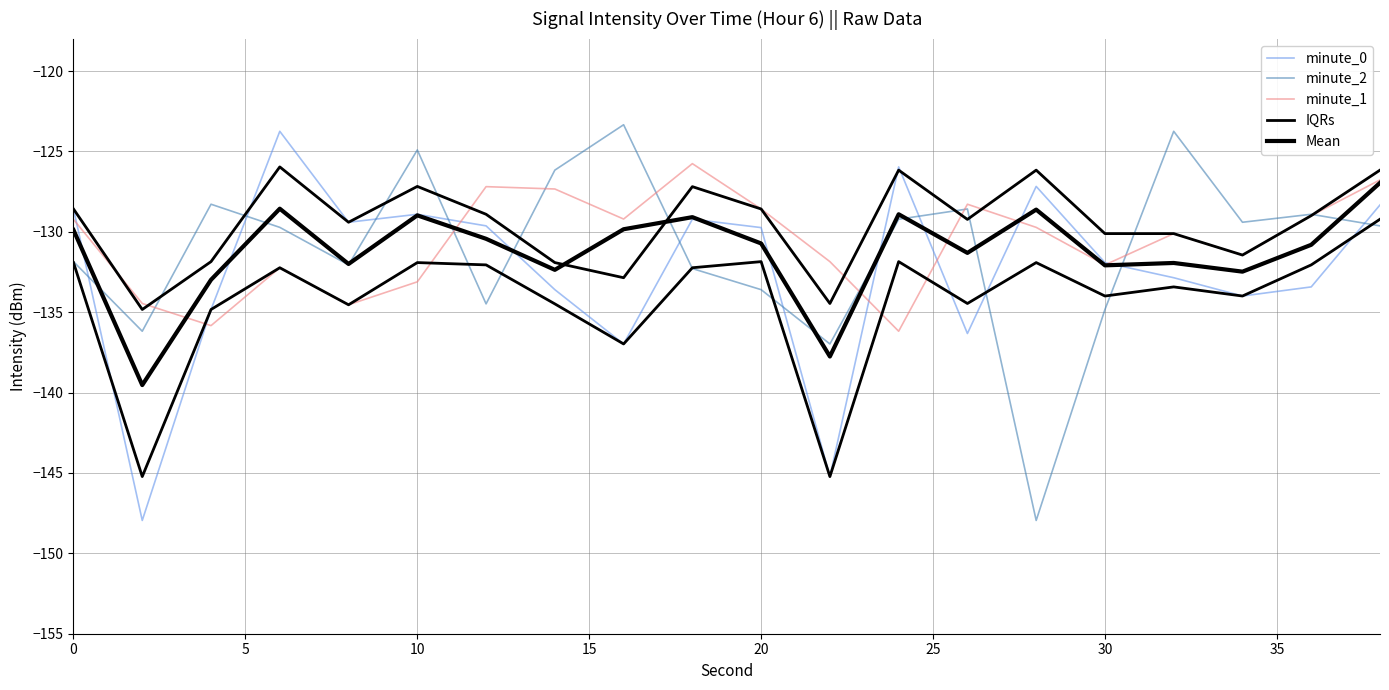

How many data points in minute_0 are above -129?

6